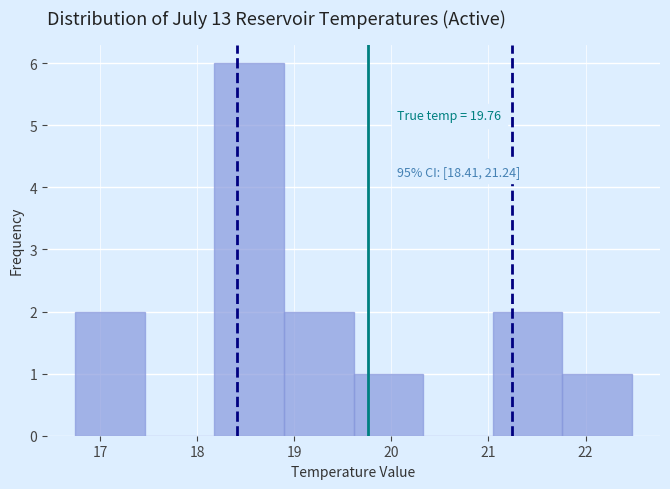

Over which range of the x-axis is the bar tallest?

18.2 to 18.9